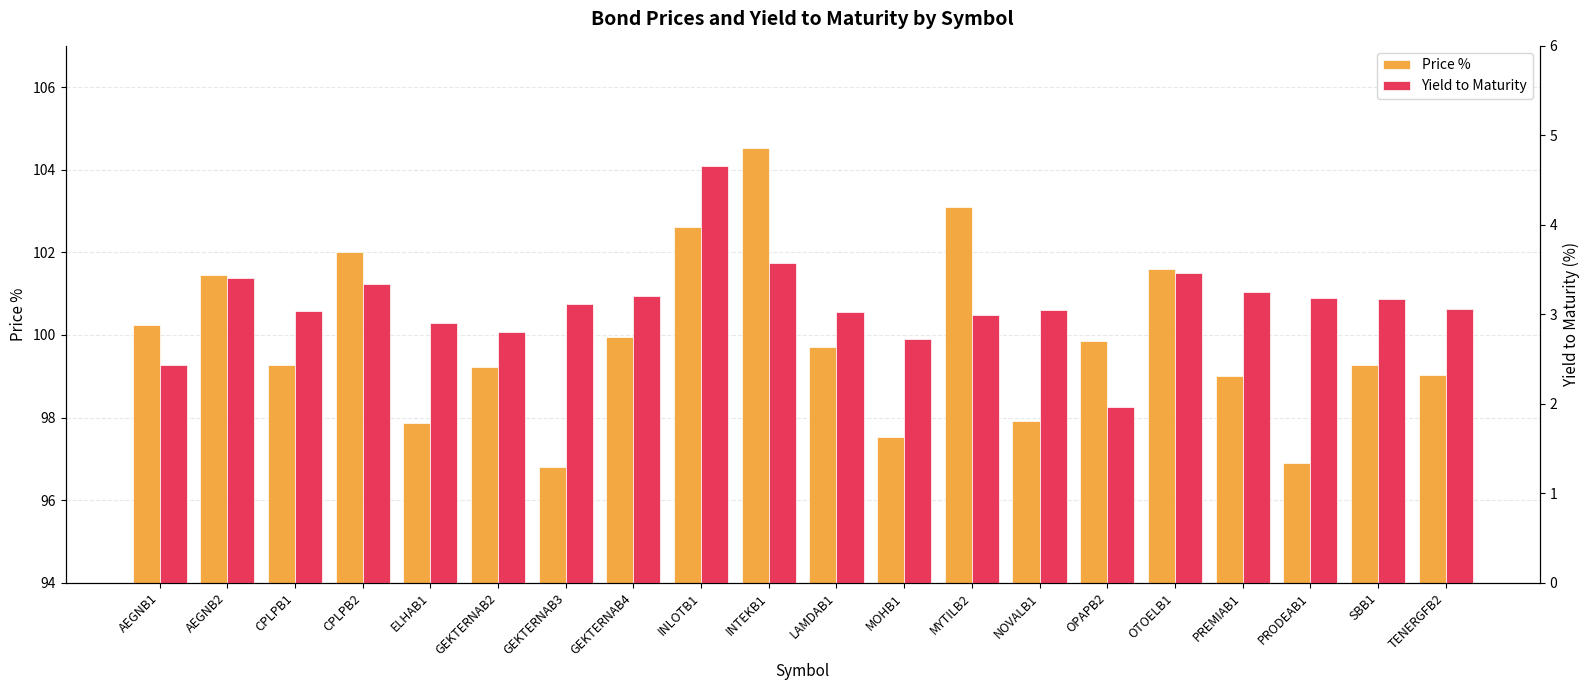

Rank the categories by Price % value from lowest to highest.

GEKTERNAB3, PRODEAB1, MOHB1, ELHAB1, NOVALB1, PREMIAB1, TENERGFB2, GEKTERNAB2, SBB1, CPLPB1, LAMDAB1, OPAPB2, GEKTERNAB4, AEGNB1, AEGNB2, OTOELB1, CPLPB2, INLOTB1, MYTILB2, INTEKB1